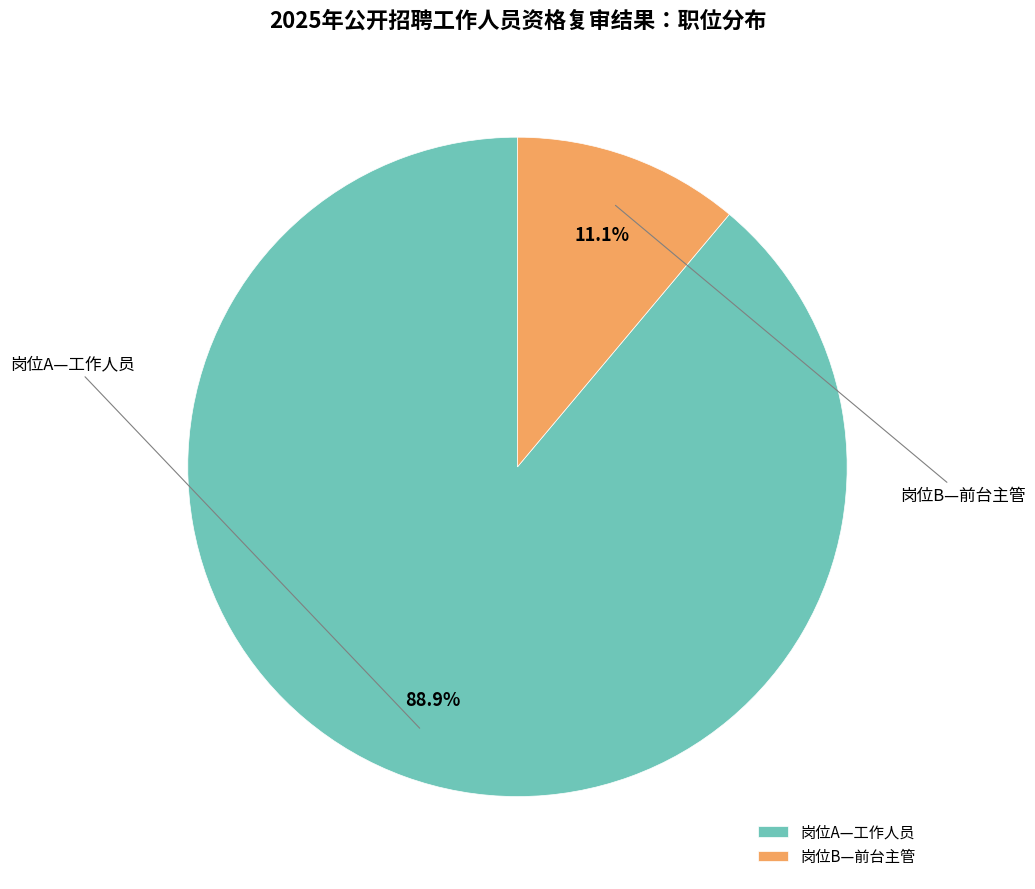

Which category has the biggest portion of the pie?

岗位A—工作人员